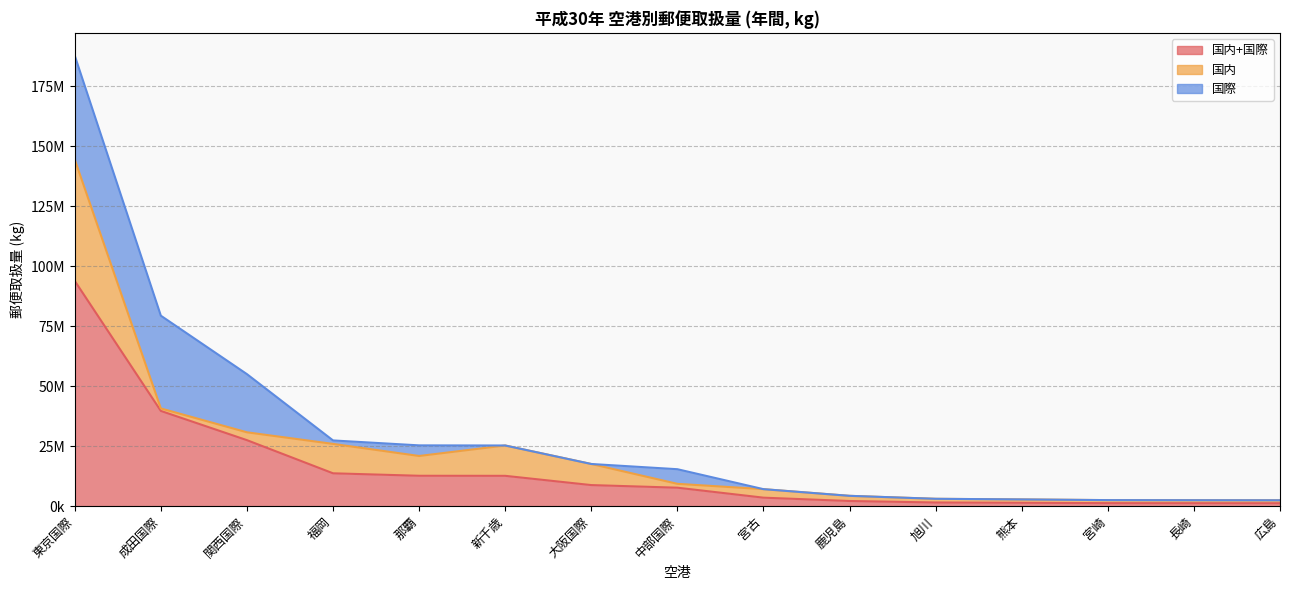

What is the sum of the 国際 values at 福岡 and 鹿児島?

1446412